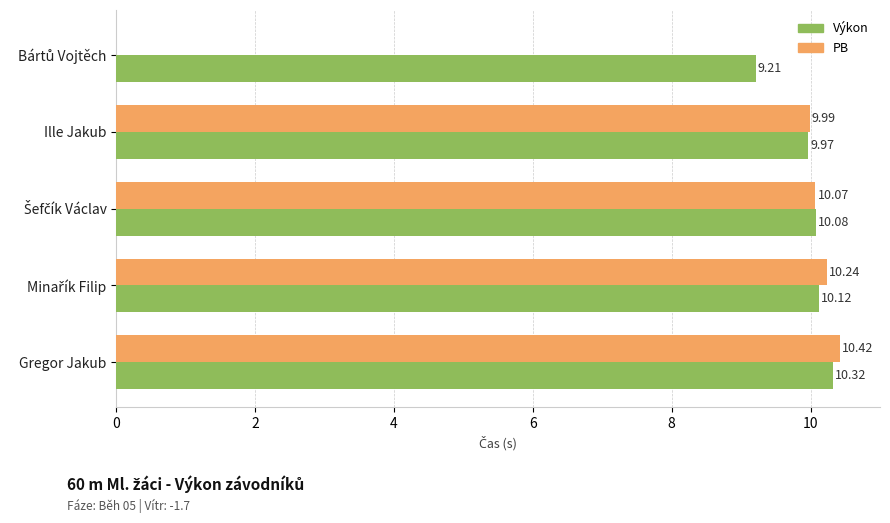

Which category has the highest value in the Výkon series?

Gregor Jakub